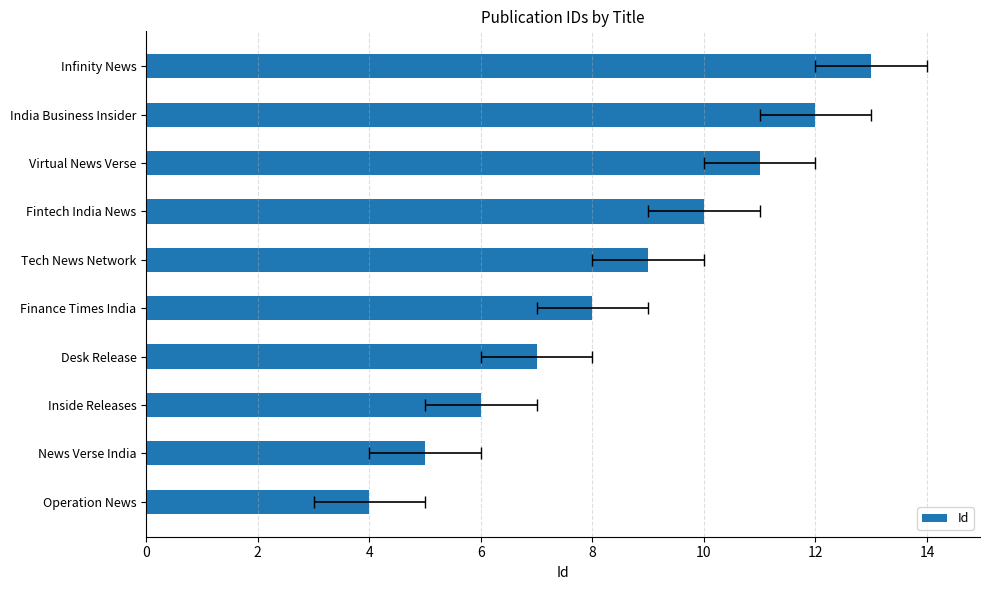

The chart shows a value of 10 at Fintech India News. True or false?

True